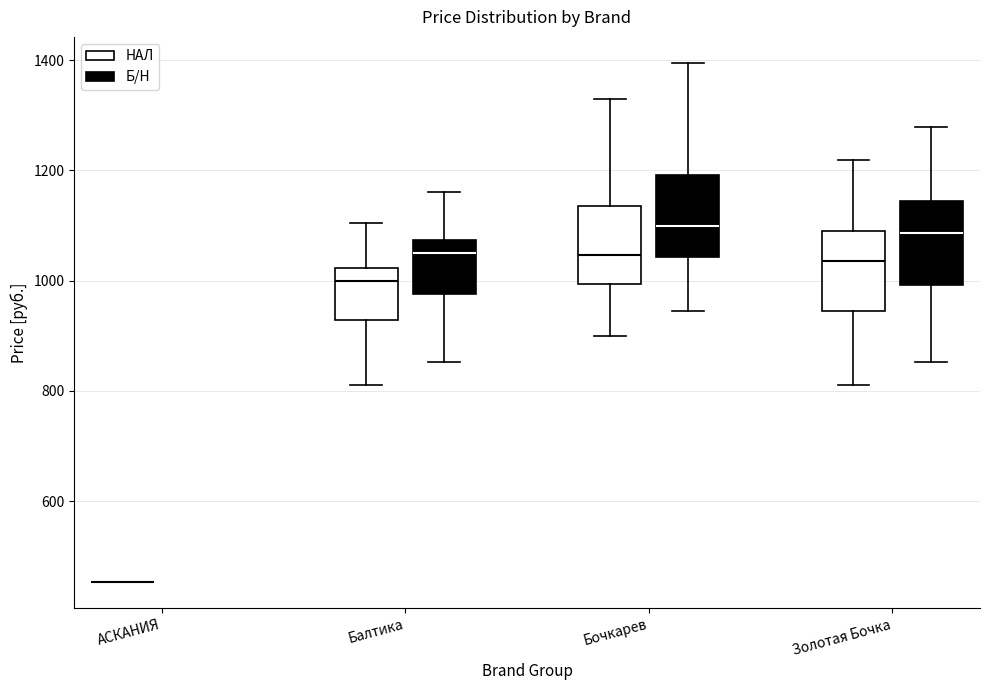

Where does the lower whisker of the box for Бочкарев (НАЛ) end on the y-axis? The values are not printed on the chart, so give them approximately, as read against the axis.

900